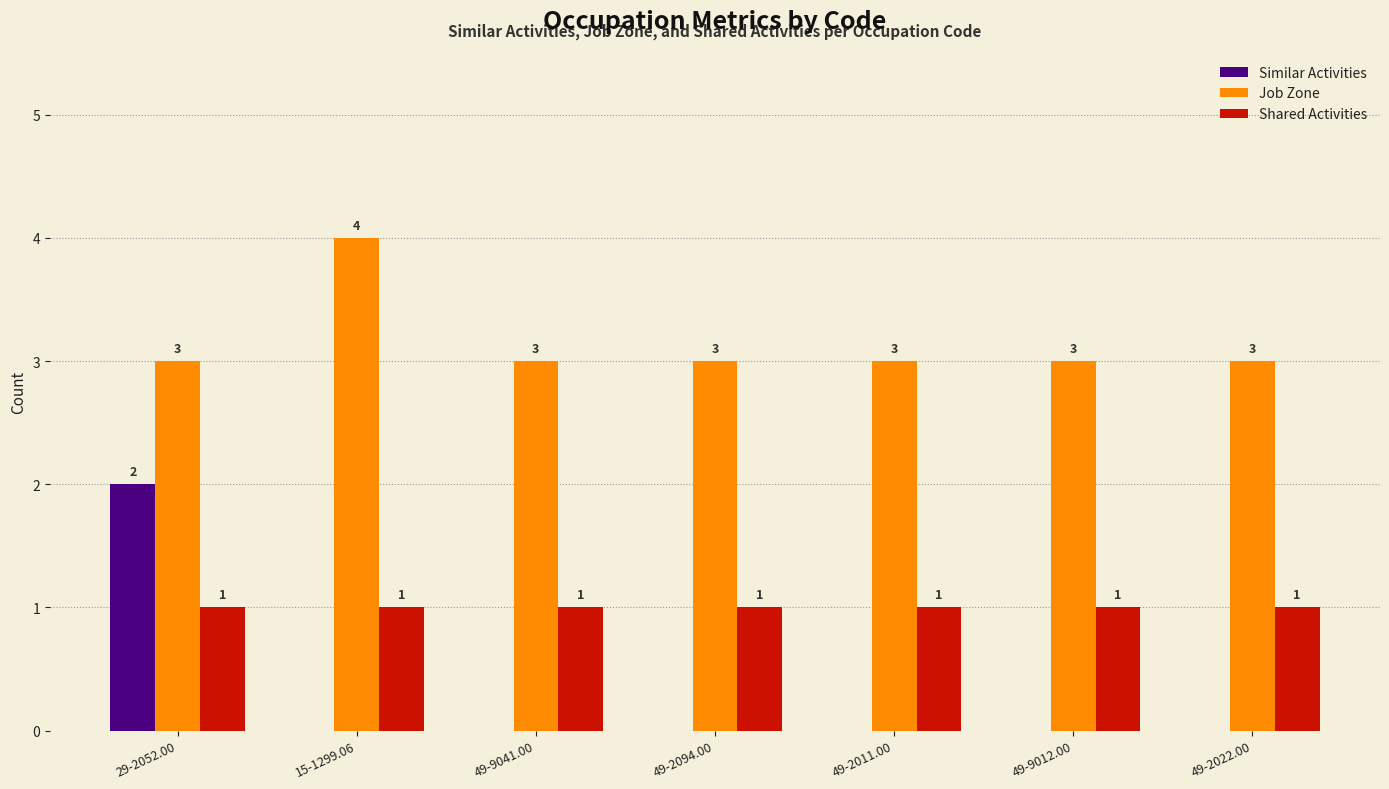

What is the total value across all series at 15-1299.06?

5